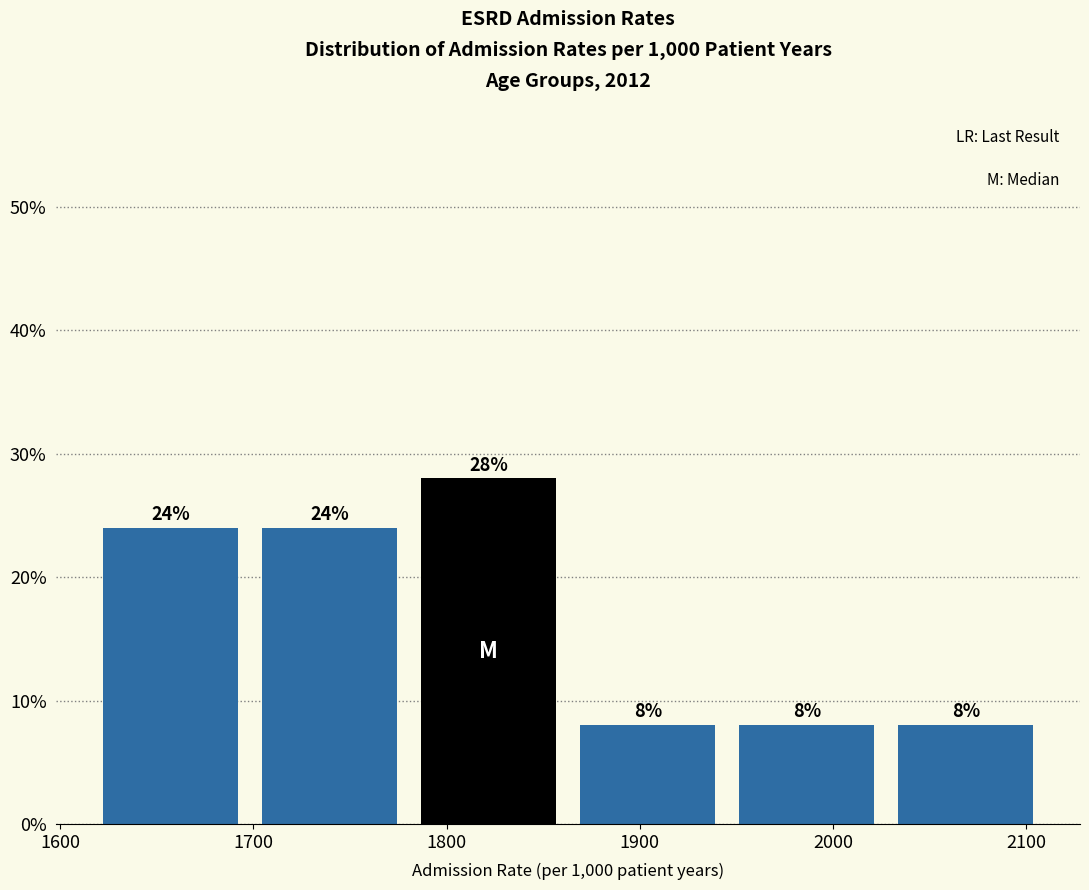

How tall is the bar that spans 1950 to 2030 on the x-axis? The bar edges are not printed on the chart, so give them approximately, as read against the axis.

8